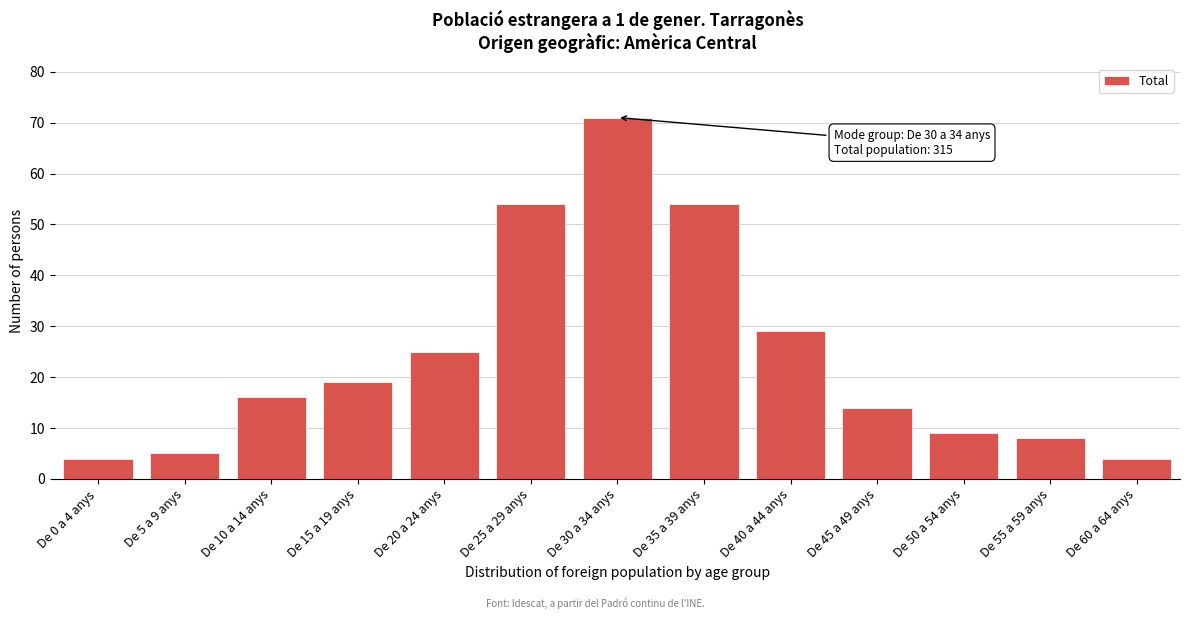

Reading left to right, what are all the values shown in this chart?

4	5	16	19	25	54	71	54	29	14	9	8	4